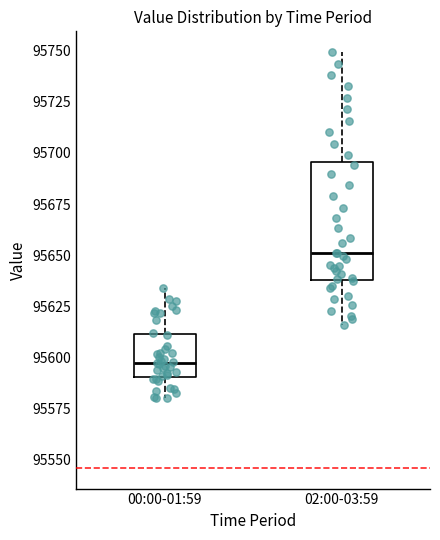

Reading left to right, read every box against the y-axis: the position of its median line, the range the box covers, and the ends of its whiskers. The values are not printed on the chart, so give them approximately, as read against the axis.

00:00-01:59: median 95595, box 95590 to 95610, whiskers 95580 to 95635
02:00-03:59: median 95650, box 95640 to 95695, whiskers 95615 to 95750